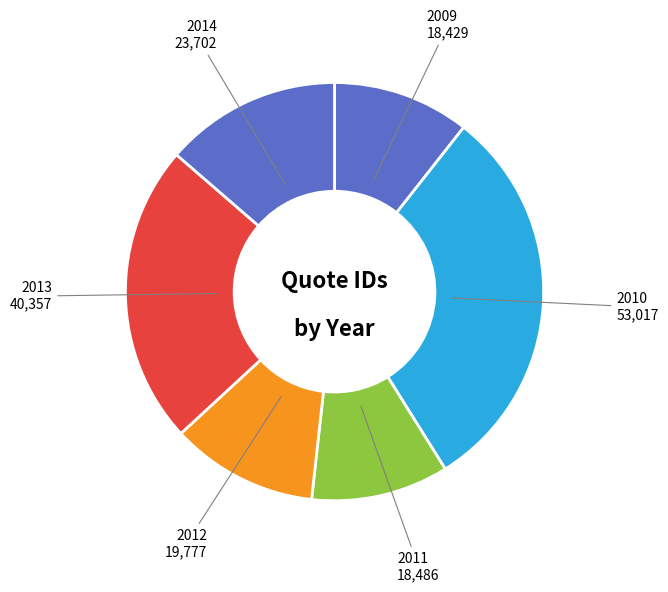

Which category has the biggest portion of the pie?

2010